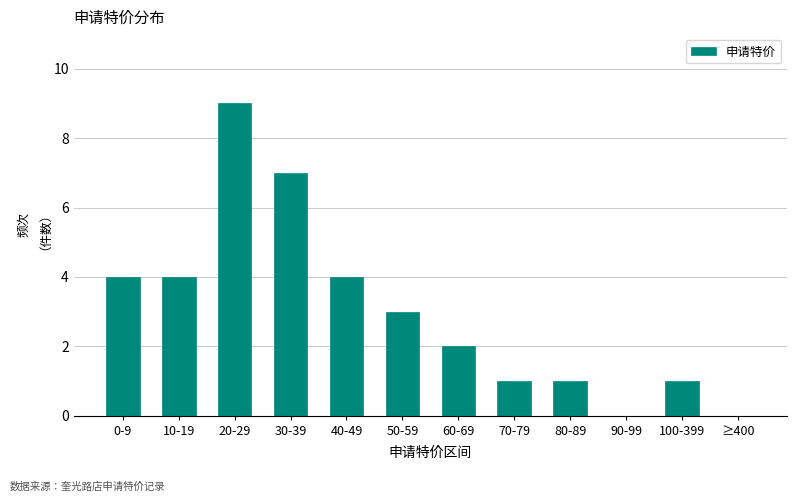

Reading left to right, list all the values displayed in this chart.

0-9=4	10-19=4	20-29=9	30-39=7	40-49=4	50-59=3	60-69=2	70-79=1	80-89=1	90-99=0	100-399=1	≥400=0